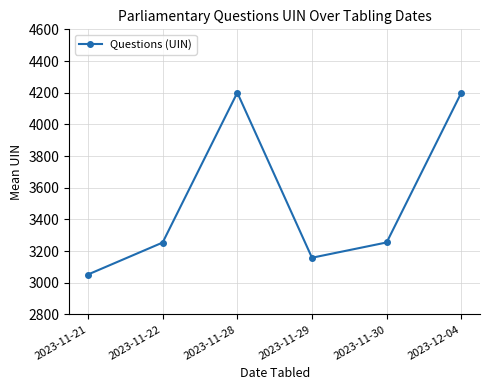

Between 2023-11-28 and 2023-11-22, which is larger?

2023-11-28